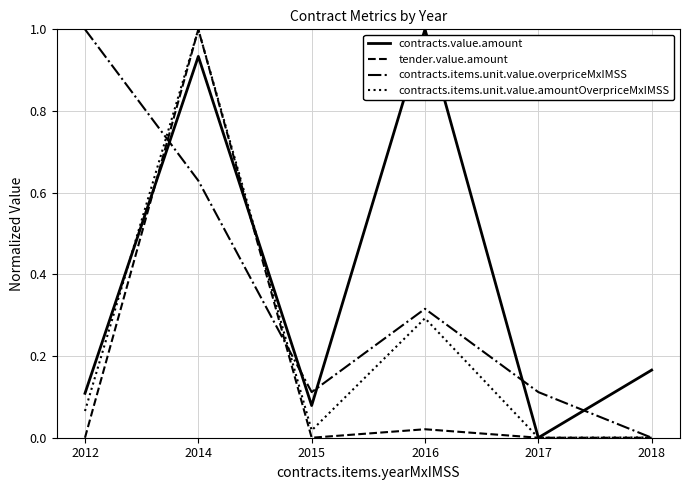

What is the maximum value for tender.value.amount?

1.0